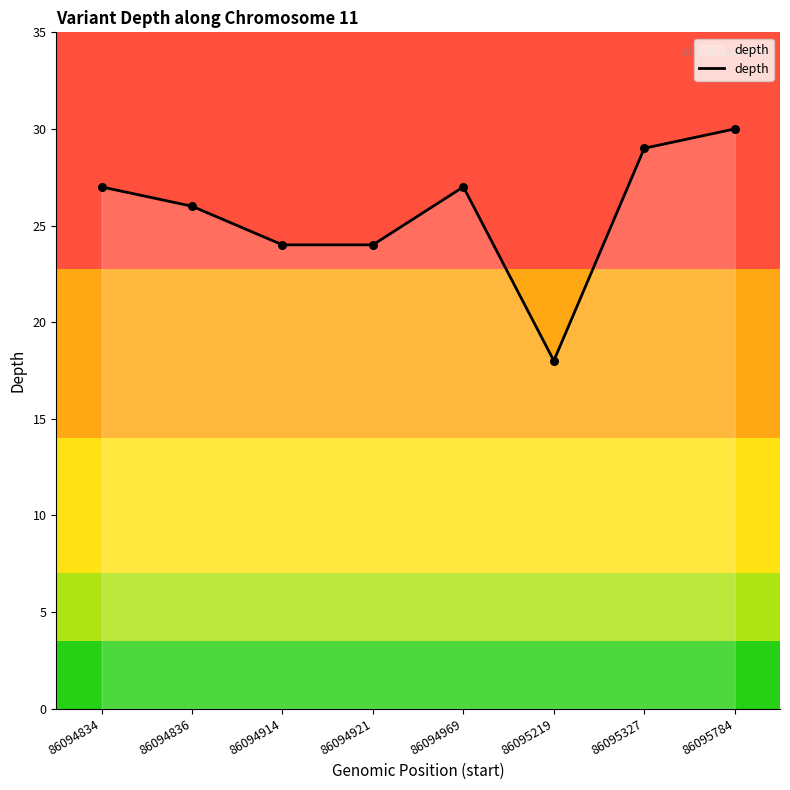

Between 86095219 and 86094834, which is larger?

86094834